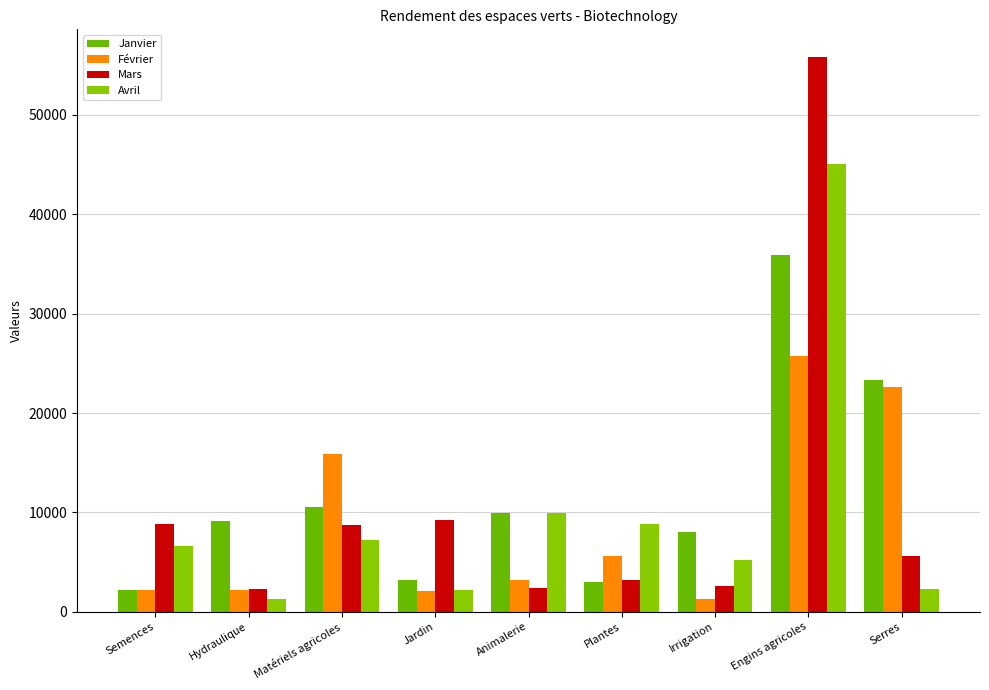

True or false: Avril has a value of 3894 at Matériels agricoles.

False